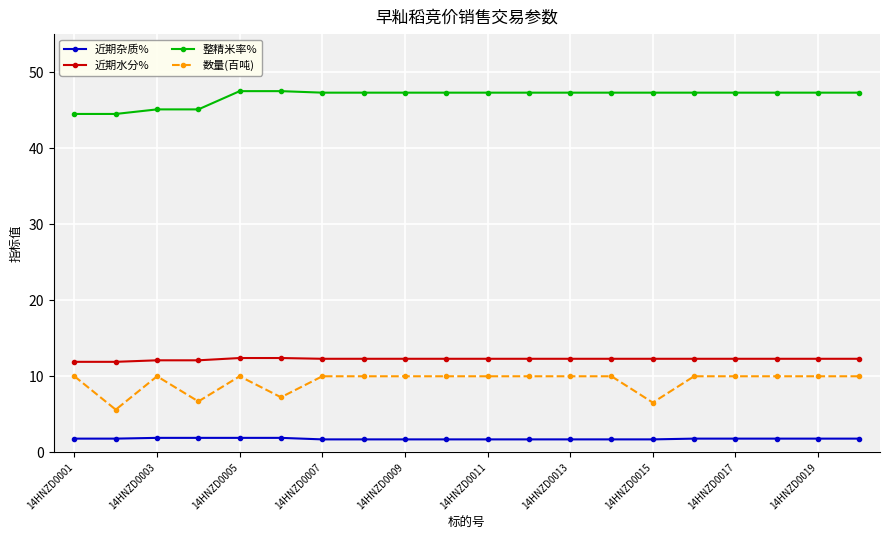

What is the sum of all 近期水分% values?

245.0